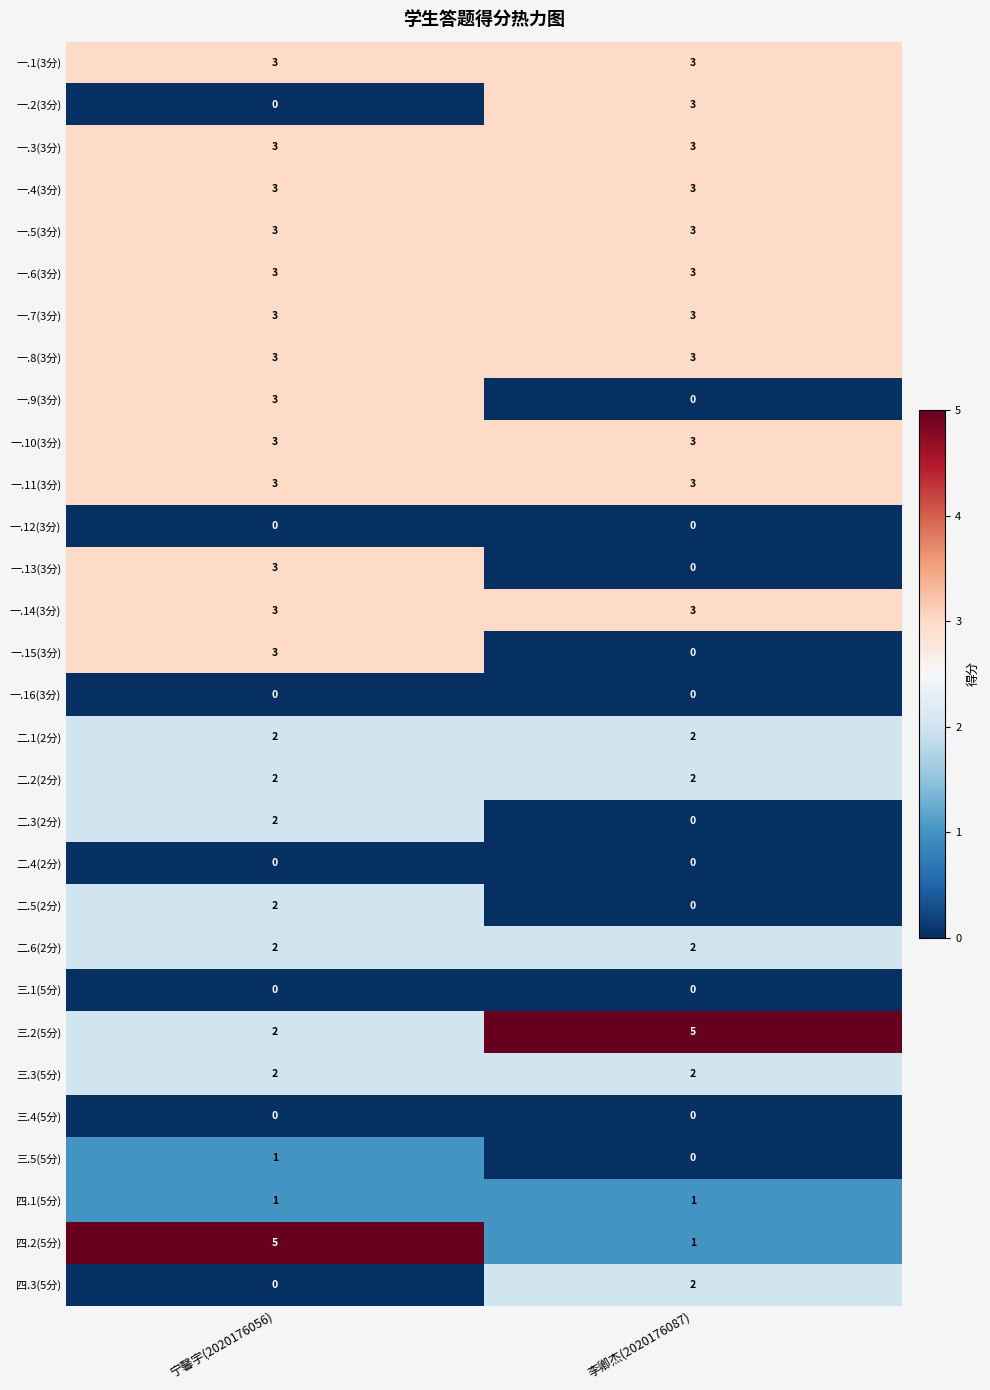

The value of 二.2(2分) at 宁馨宇(2020176056) is 2. True or false?

True